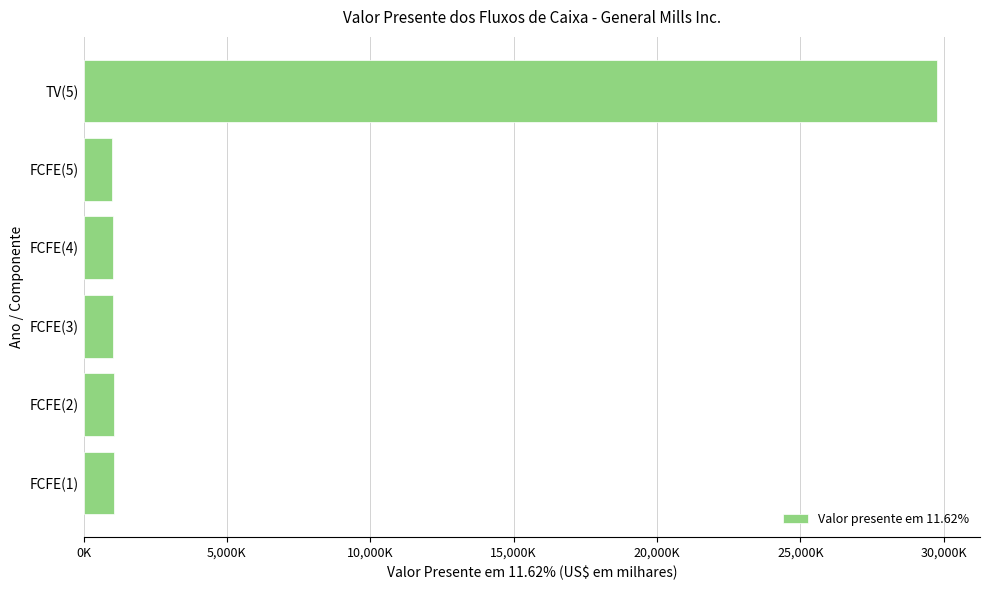

Does the chart contain stacked bars?

No